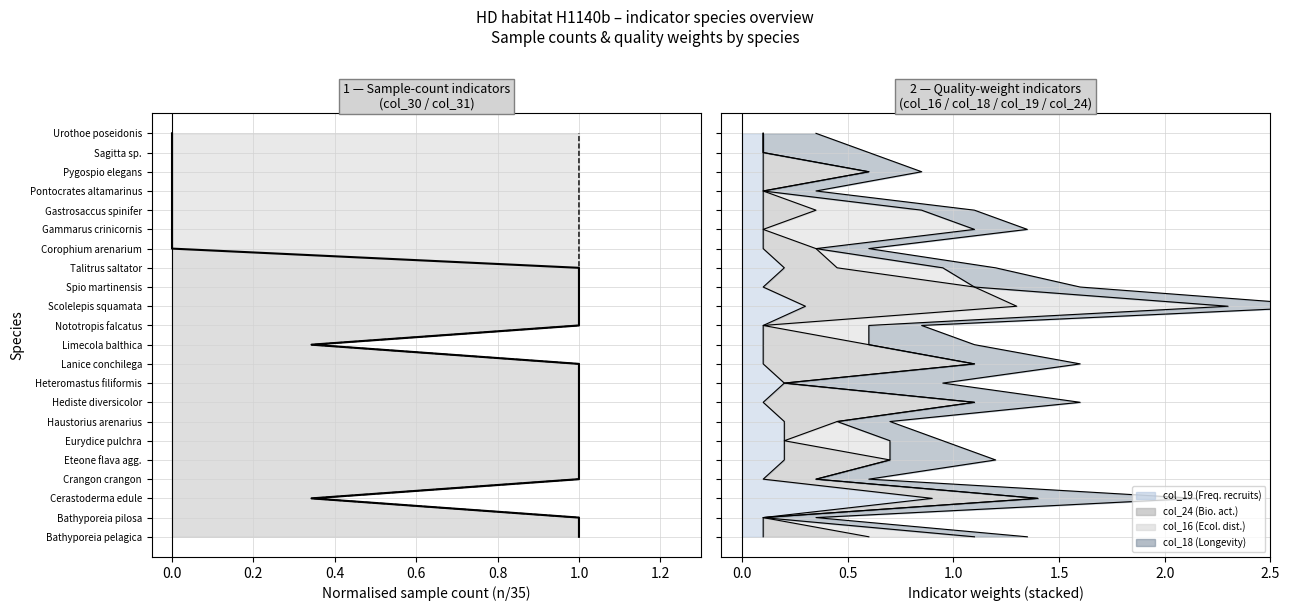

How many data points in col_31 line are above 11?

10